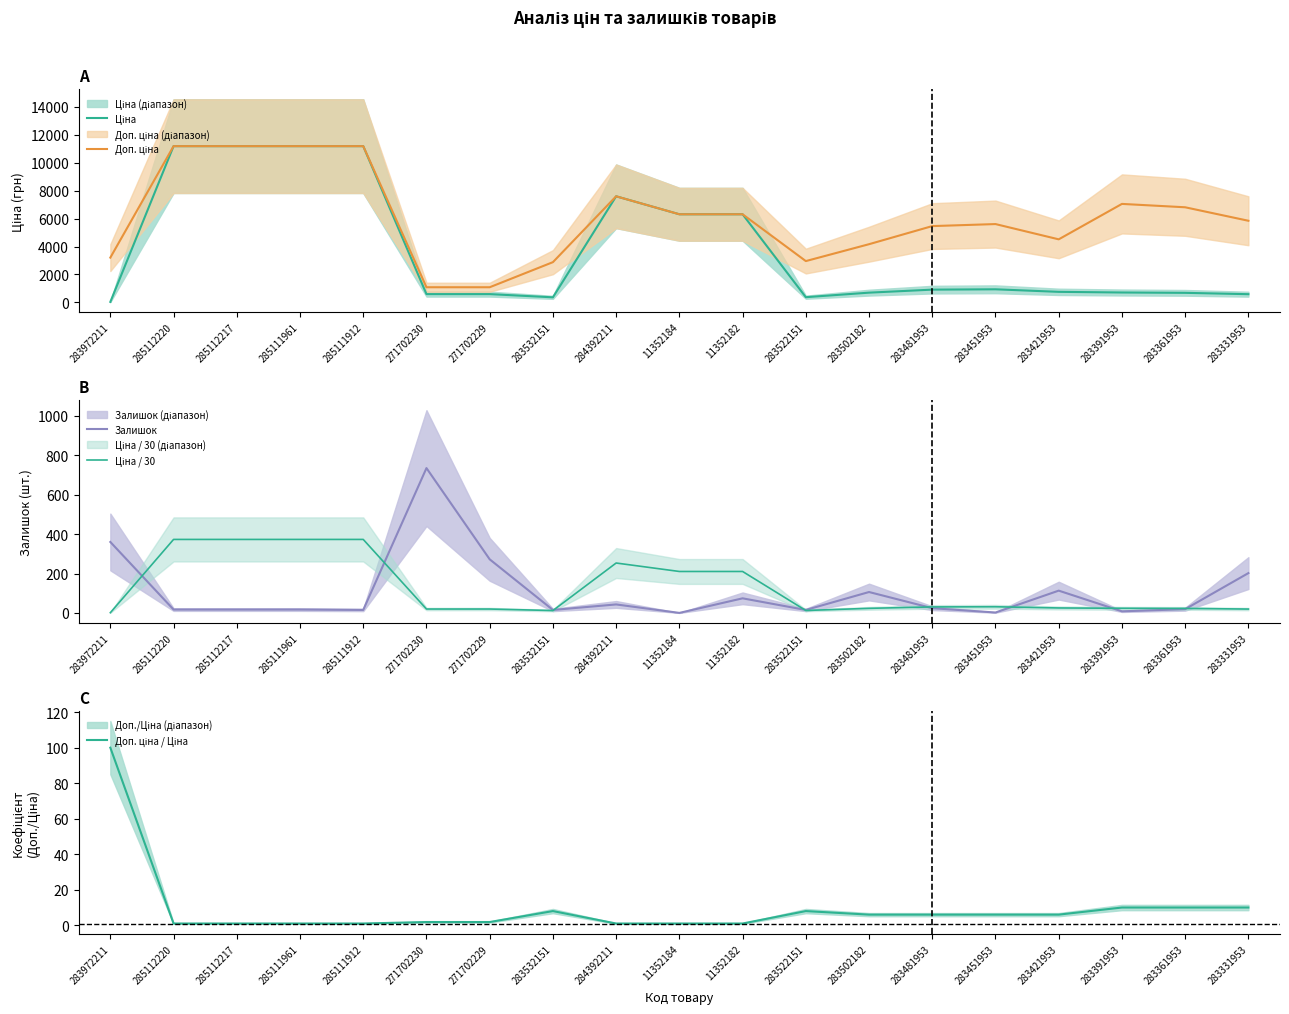

Reading left to right, list all the values displayed in this chart.

Ціна: 32.0	11188.2	11188.2	11188.2	11188.2	589.9	589.9	359.9	7596.5	6308.8	6308.8	369.5	694.3	910.4	934.5	752.2	705.1	681.0	584.4
Доп. ціна: 3205.0	11188.2	11188.2	11188.2	11188.2	1081.7	1081.7	2878.8	7596.5	6308.8	6308.8	2955.8	4165.6	5462.3	5607.2	4513.3	7051.3	6809.8	5843.9
Залишок: 360.0	17.0	17.0	17.0	15.0	735.0	272.0	15.0	43.0	0.0	74.0	15.0	106.0	24.0	2.0	113.0	8.0	19.0	202.0
Ціна / 30: 1.1	372.9	372.9	372.9	372.9	19.7	19.7	12.0	253.2	210.3	210.3	12.3	23.1	30.3	31.2	25.1	23.5	22.7	19.5
Доп. ціна / Ціна: 100.0	1.0	1.0	1.0	1.0	1.8	1.8	8.0	1.0	1.0	1.0	8.0	6.0	6.0	6.0	6.0	10.0	10.0	10.0